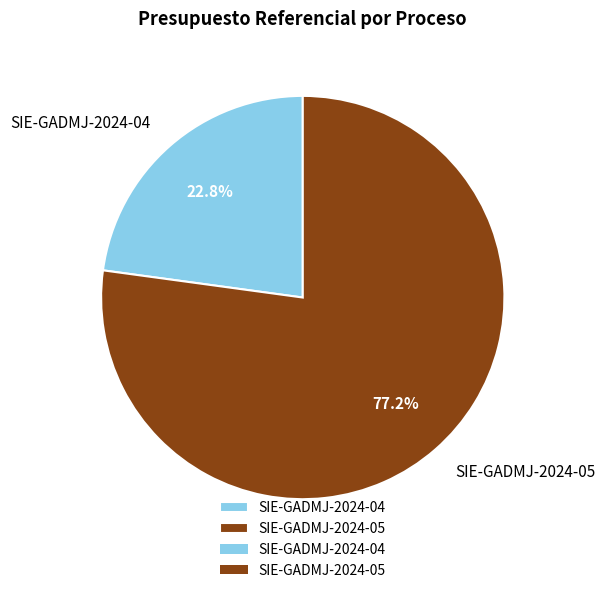

The SIE-GADMJ-2024-05 slice represents 77% of the pie. True or false?

True